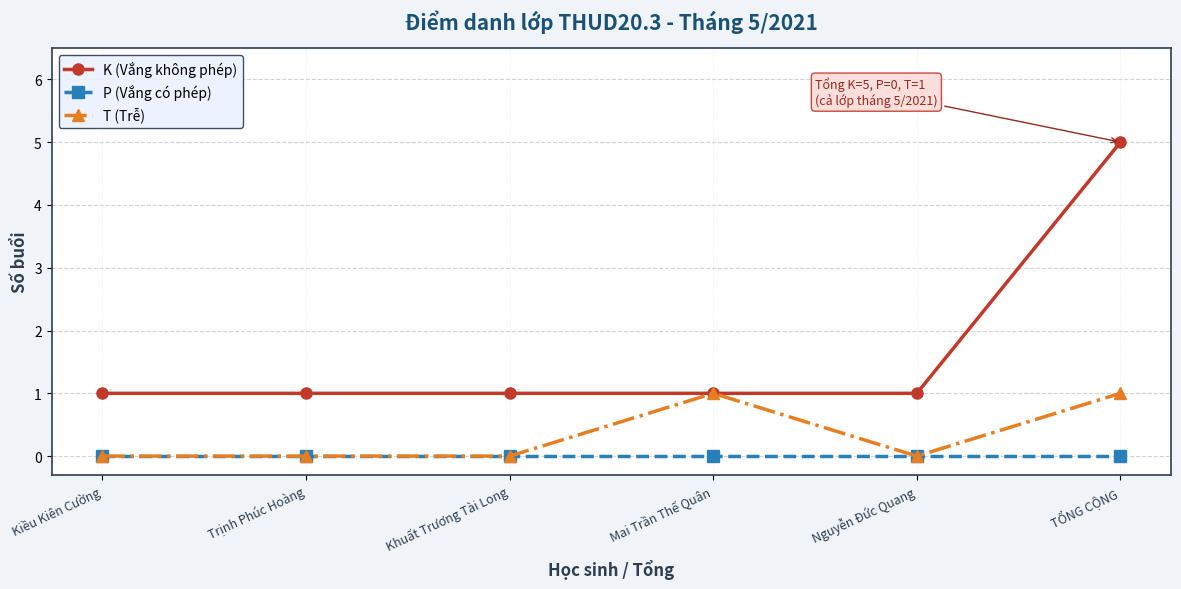

What is the total value across all series at Khuất Trương Tài Long?

1